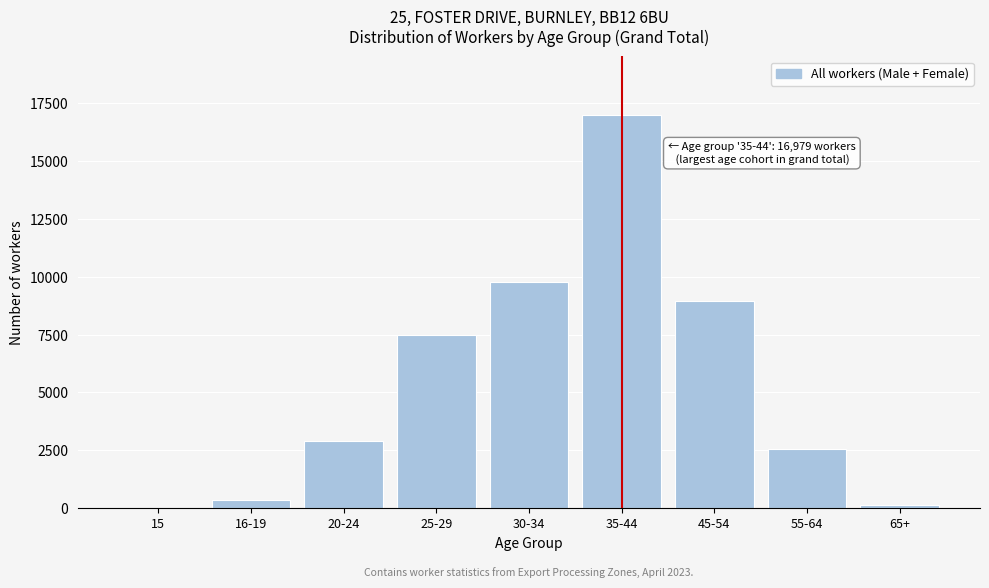

Reading right to left, what are all the values shown in this chart?

65+=144	55-64=2545	45-54=8952	35-44=16979	30-34=9758	25-29=7488	20-24=2906	16-19=358	15=0